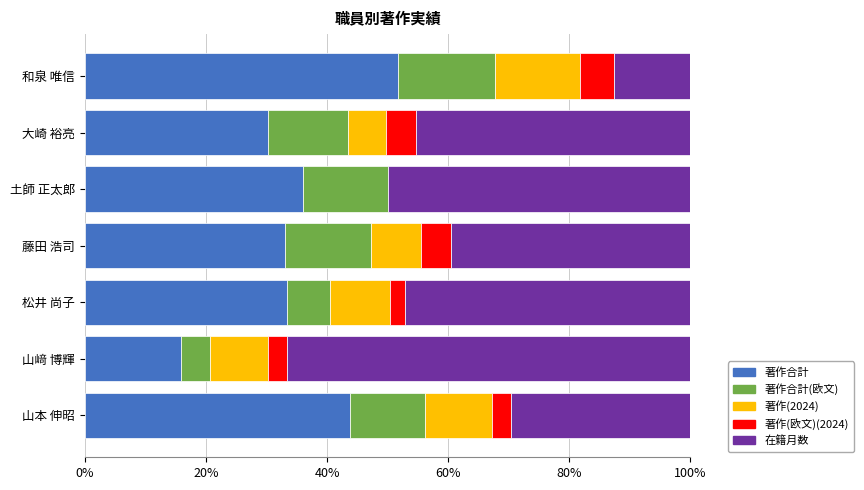

What is the maximum value for 著作合計?

51.8